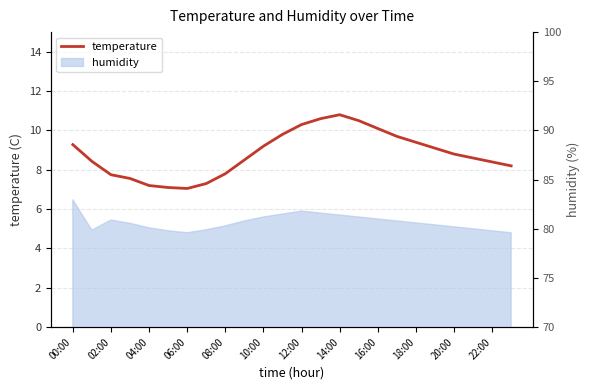

Reading left to right, what are all the values shown in this chart?

9.3	8.4	7.8	7.6	7.2	7.1	7.0	7.3	7.8	8.5	9.2	9.8	10.3	10.6	10.8	10.5	10.1	9.7	9.4	9.1	8.8	8.6	8.4	8.2